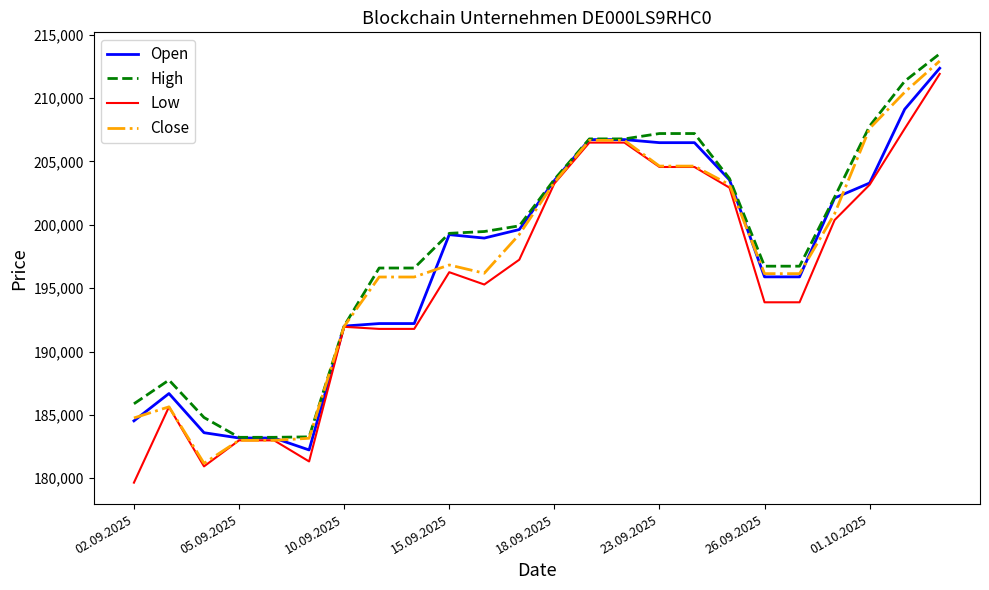

The value of Close at 15.09.2025 is 265178. True or false?

False